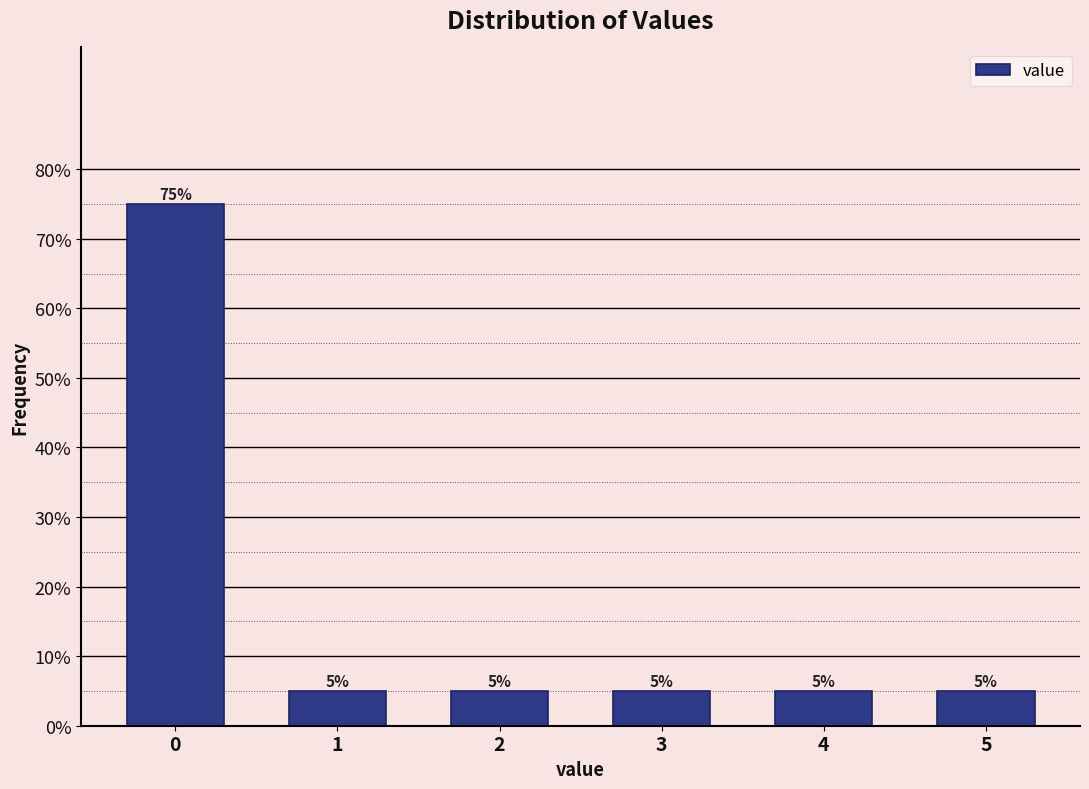

Are the bars horizontal?

No